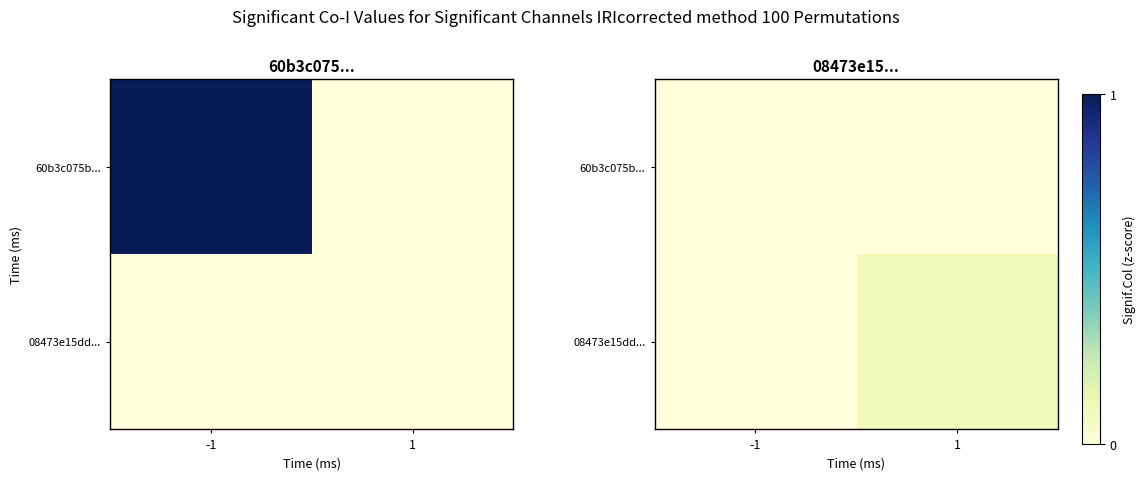

Is the value of 08473e15dd... at -1 greater than the value of 60b3c075b... at 1?

No